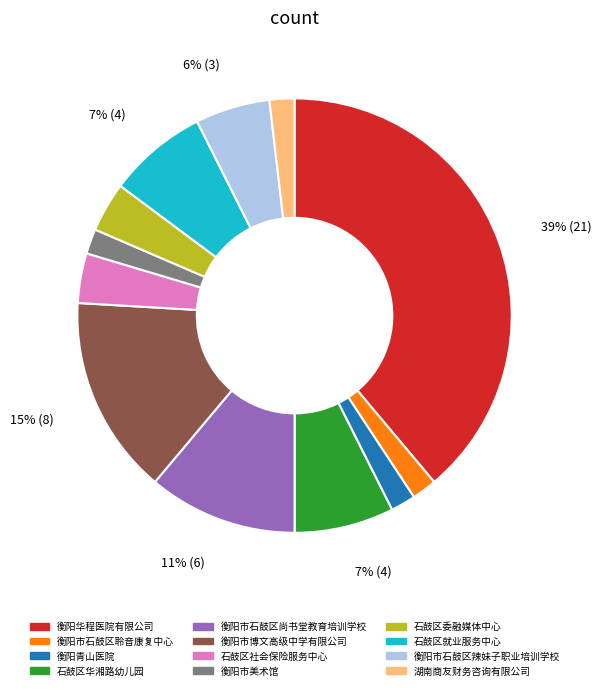

To the nearest percent, what is the combined percentage of 衡阳市博文高级中学有限公司 and 湖南商友财务咨询有限公司?

17%